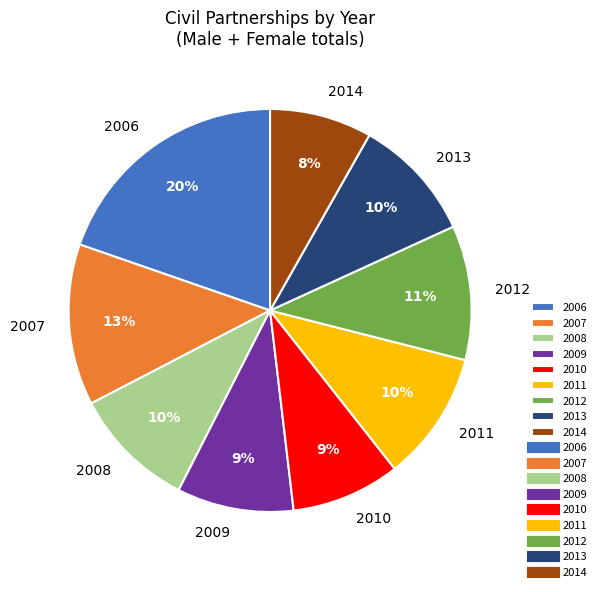

To the nearest percent, what is the difference between the 2011 and 2007 slice percentages?

3%